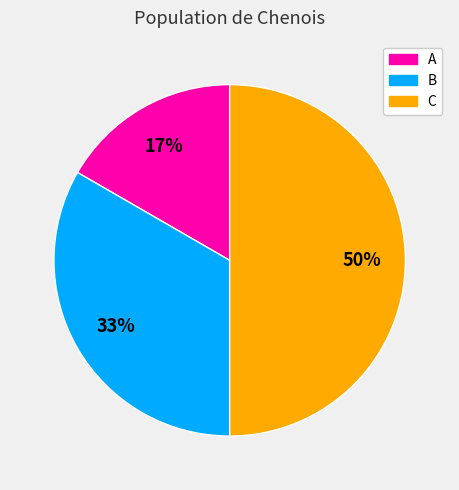

Between C and A, which is larger?

C